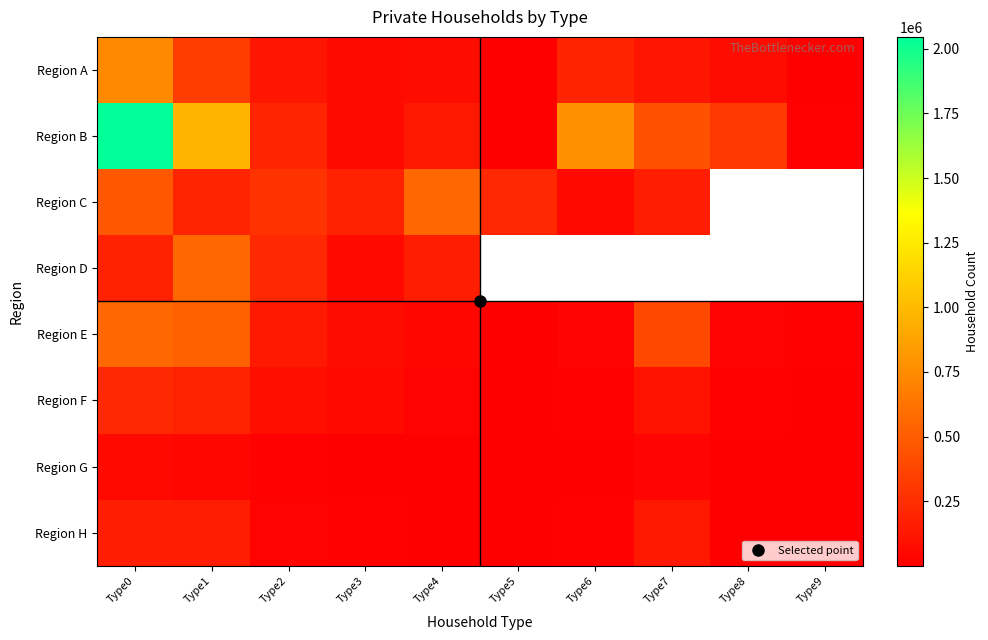

At which category is the sum across all series the highest?

Type0